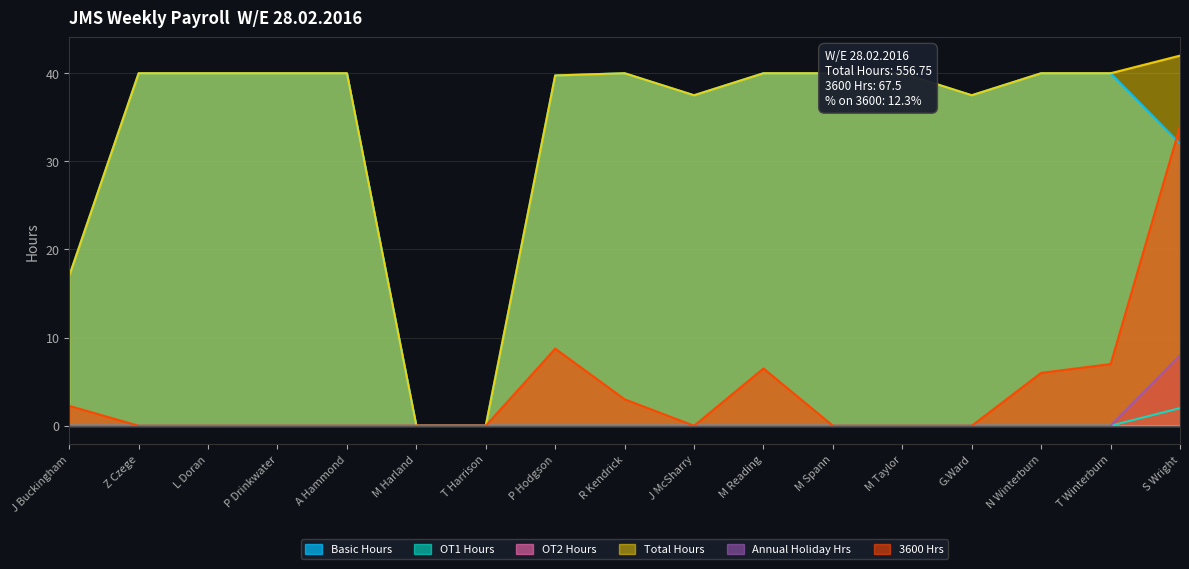

What is the maximum value shown in the chart?

42.0